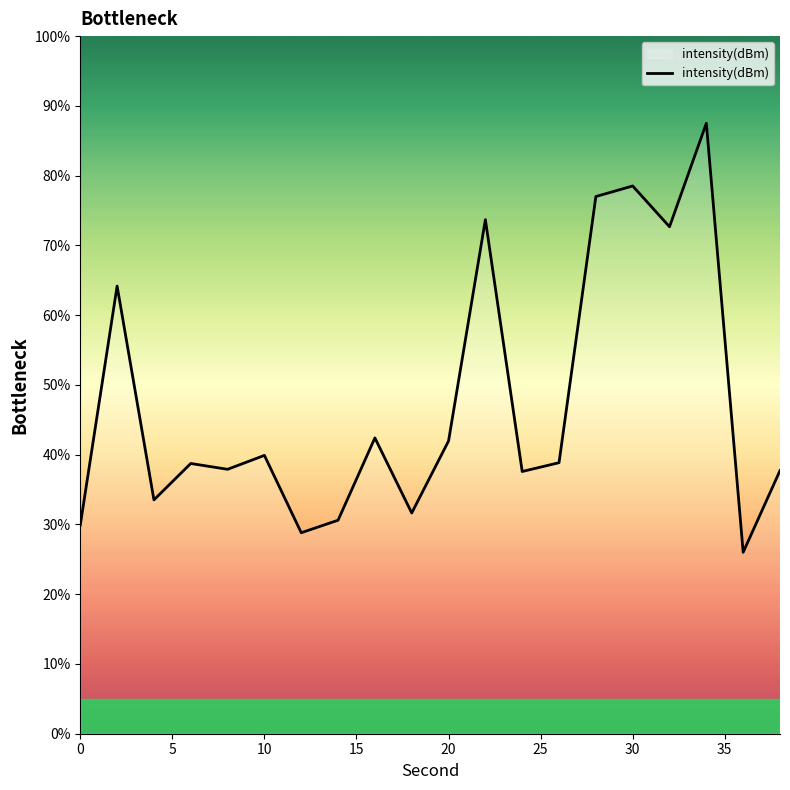

What is the difference between the maximum and minimum values?

61.5